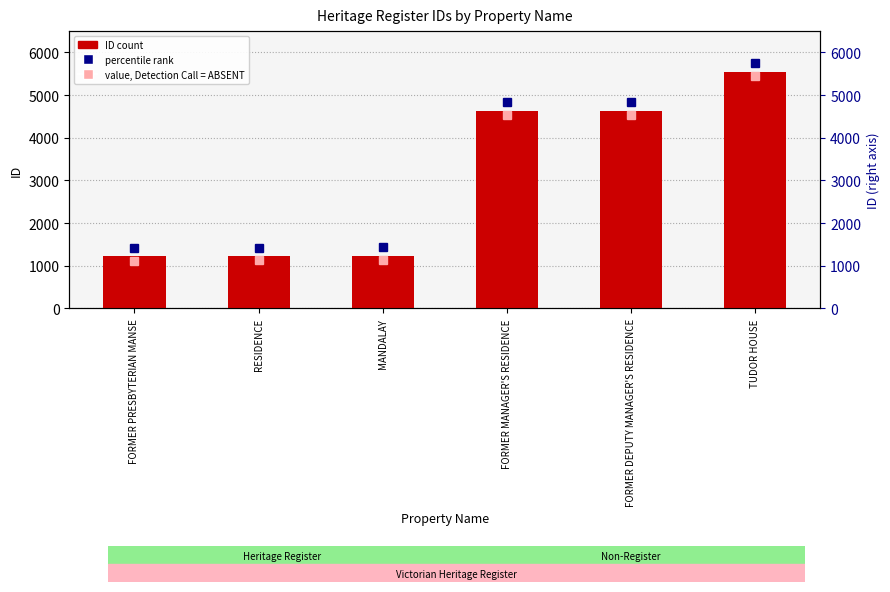

What is the smallest value displayed?

1224